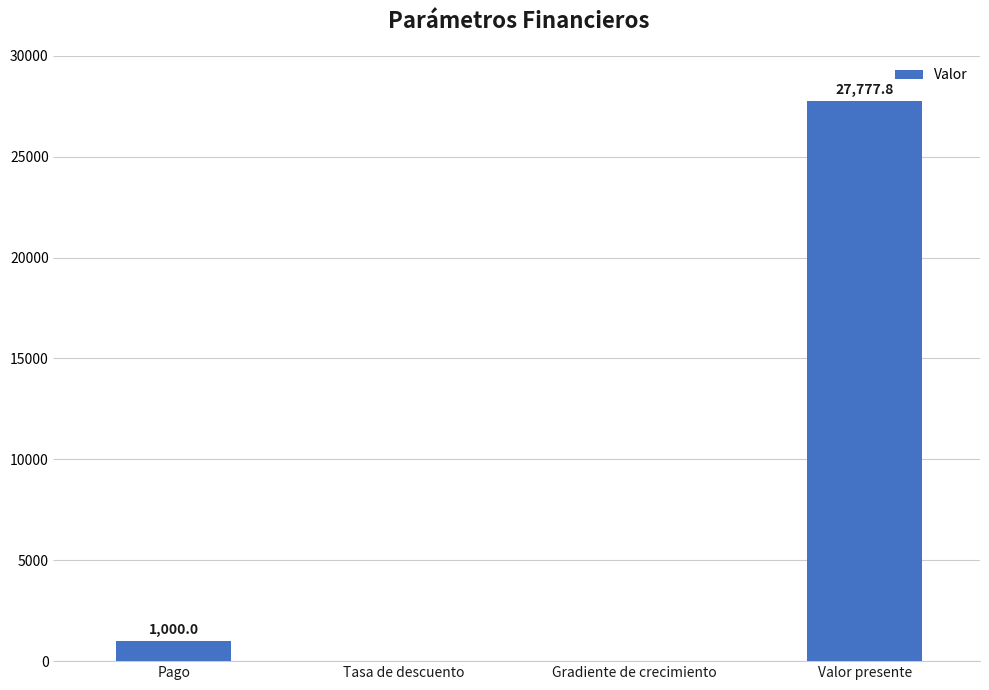

What is the sum of the values at Gradiente de crecimiento and Valor presente?

27777.8